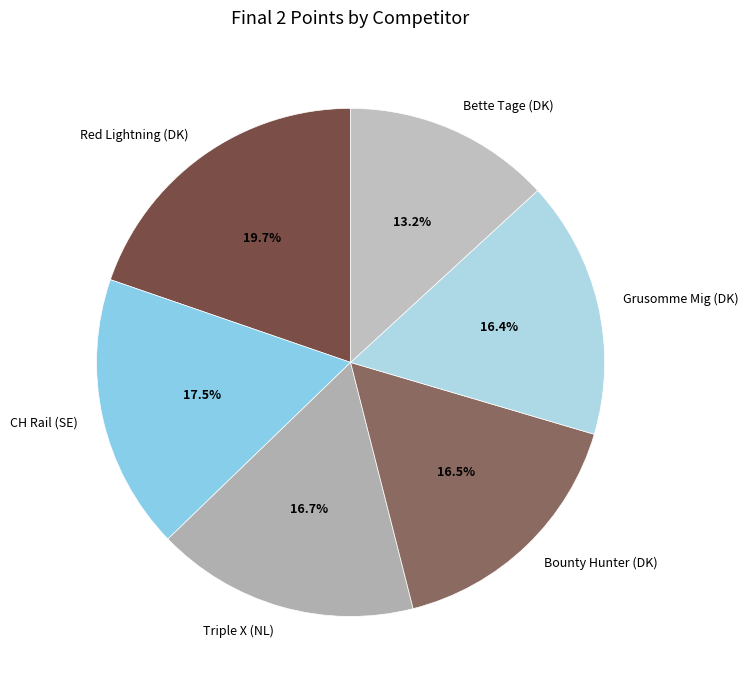

To the nearest percent, what is the difference between the CH Rail (SE) and Bounty Hunter (DK) slice percentages?

1%